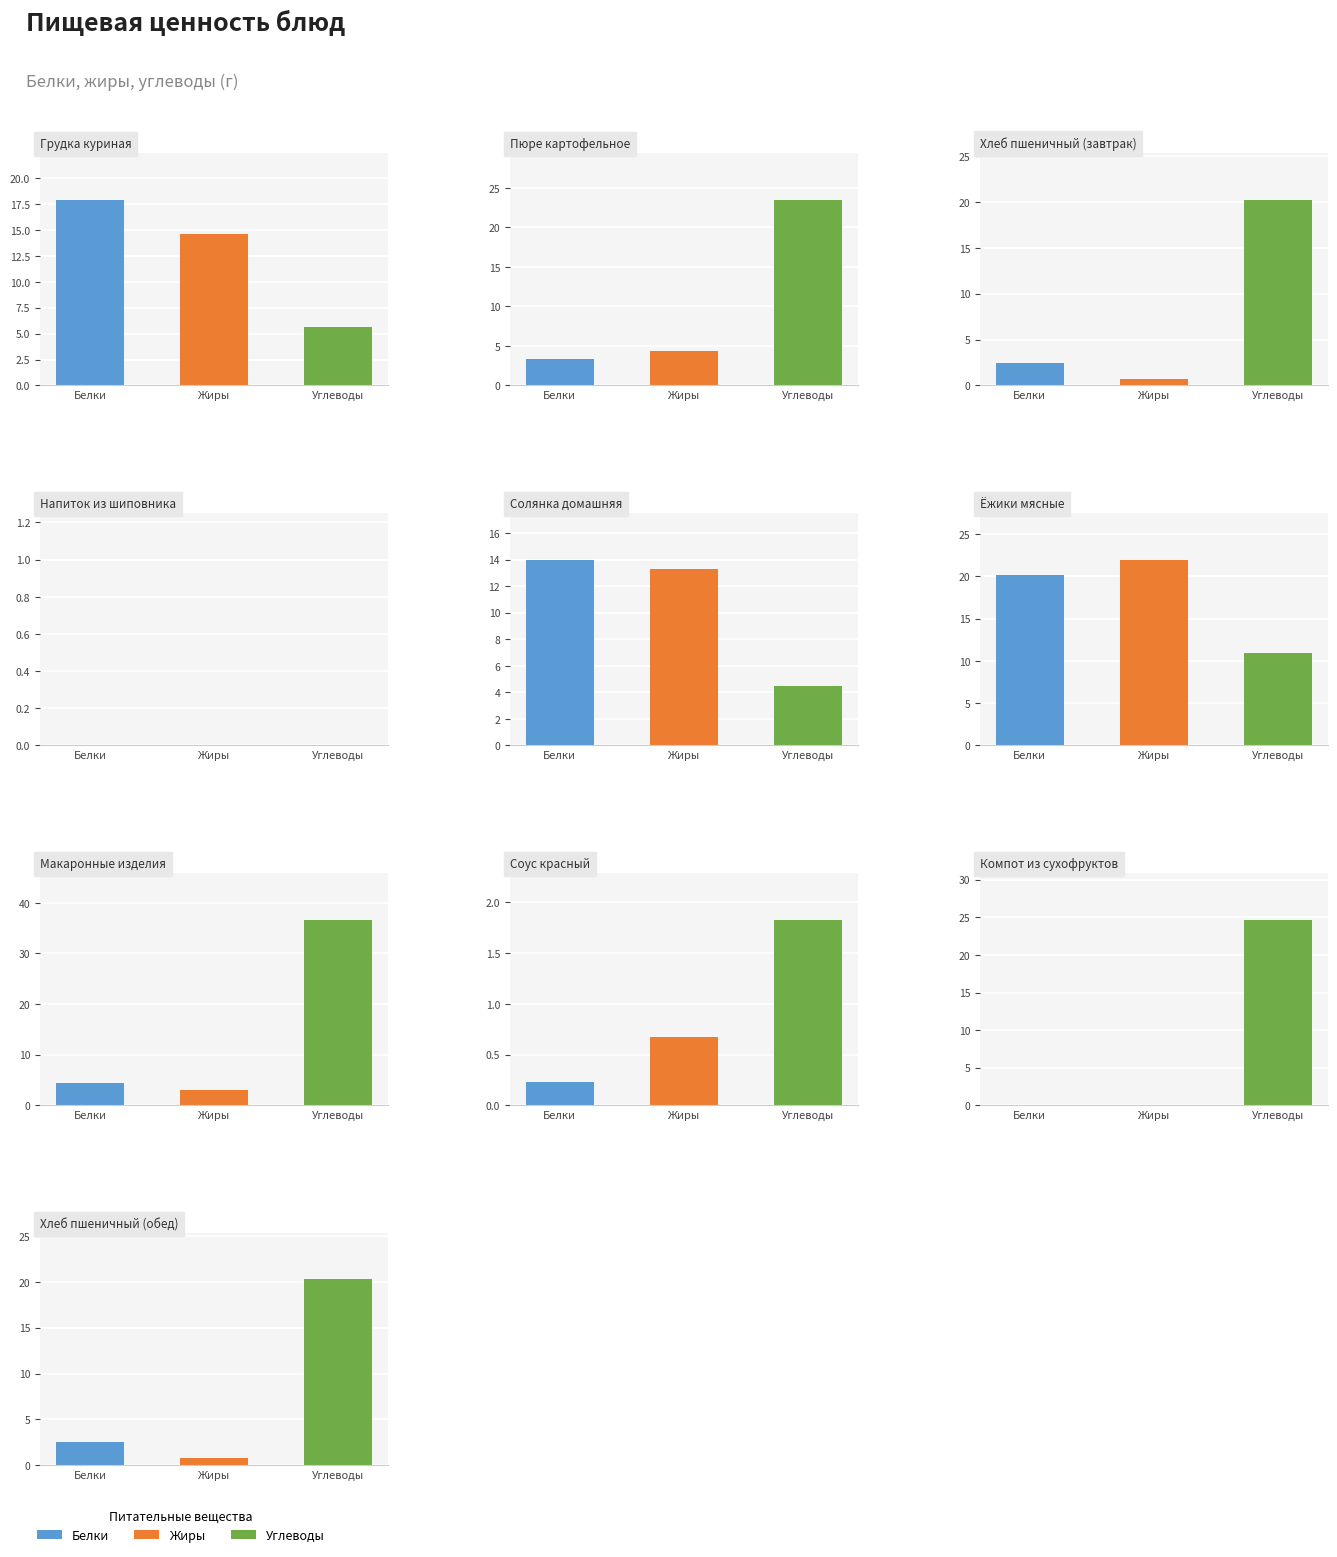

What are all the series names shown in the legend?

Белки, Жиры, Углеводы